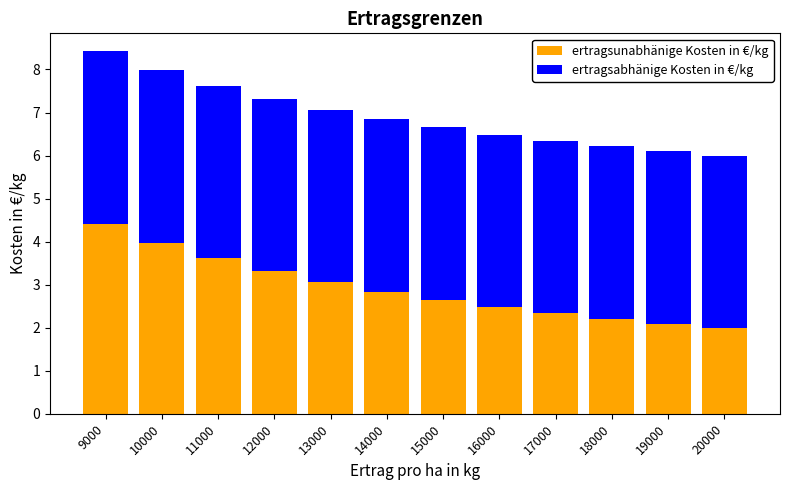

What are all the series names shown in the legend?

ertragsunabhänige Kosten in €/kg, ertragsabhänige Kosten in €/kg